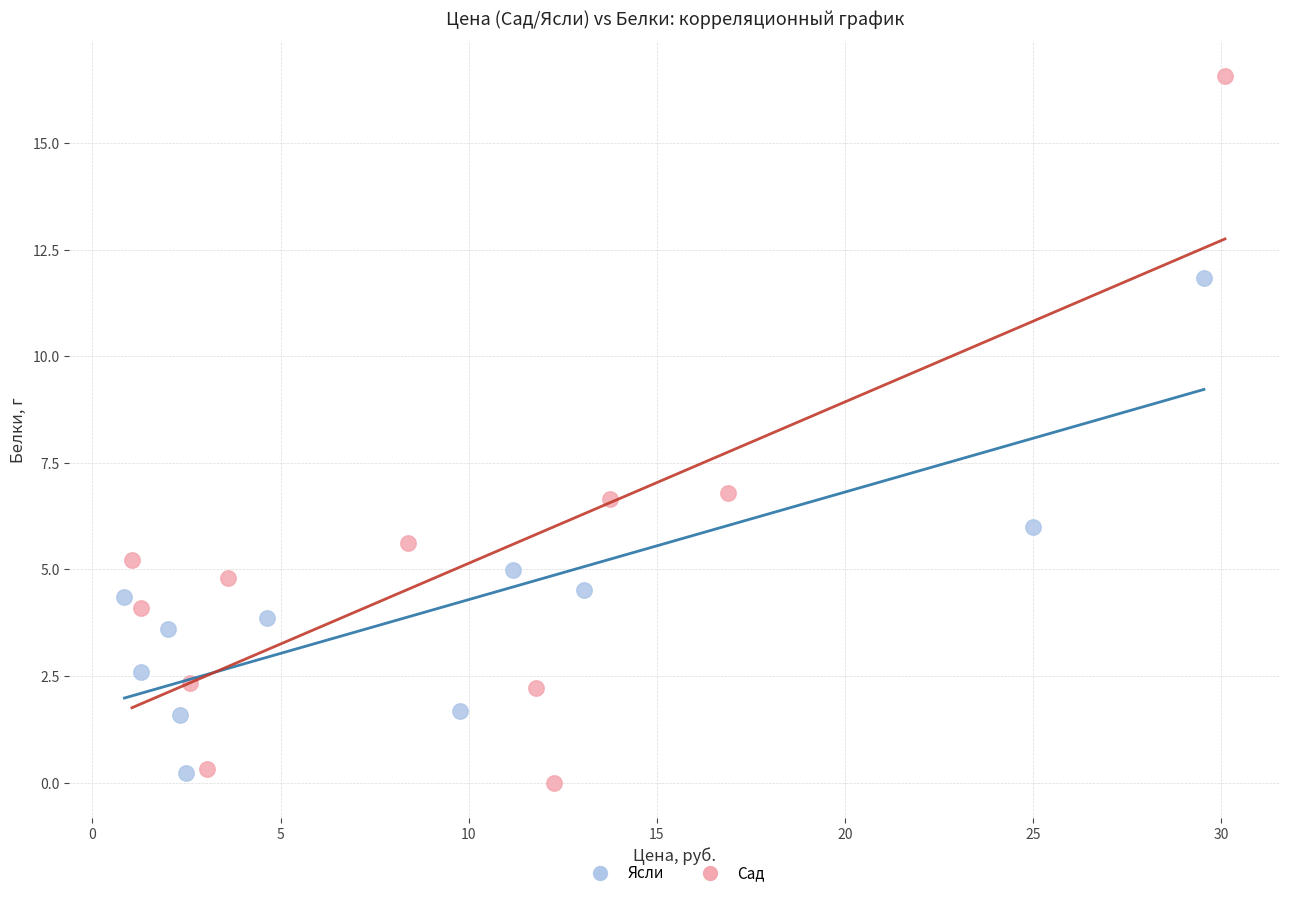

Which series has the widest spread of Y values?

Сад